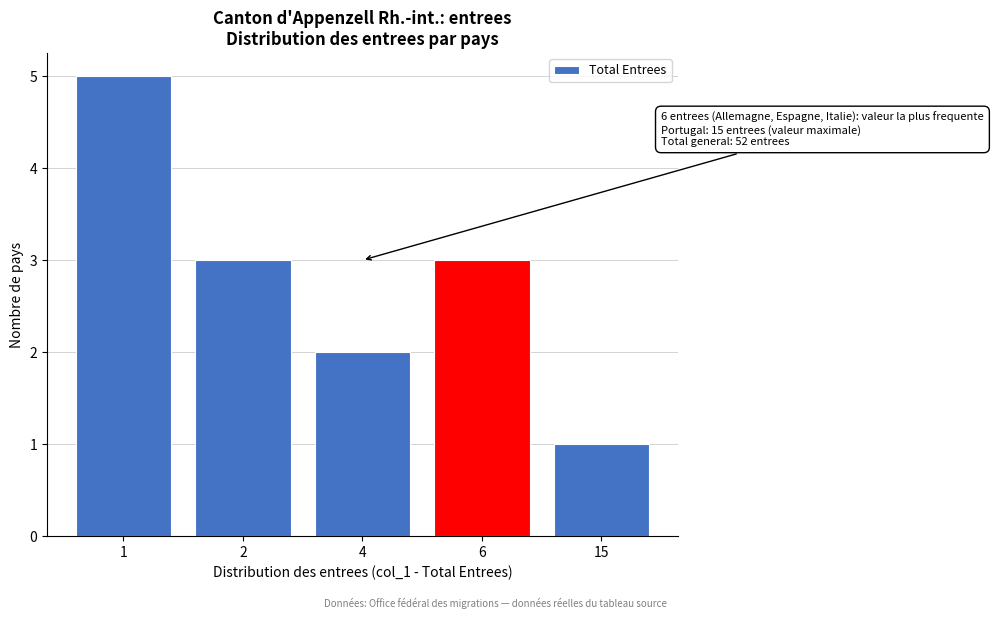

Reading left to right, what are all the values shown in this chart?

5	3	2	3	1